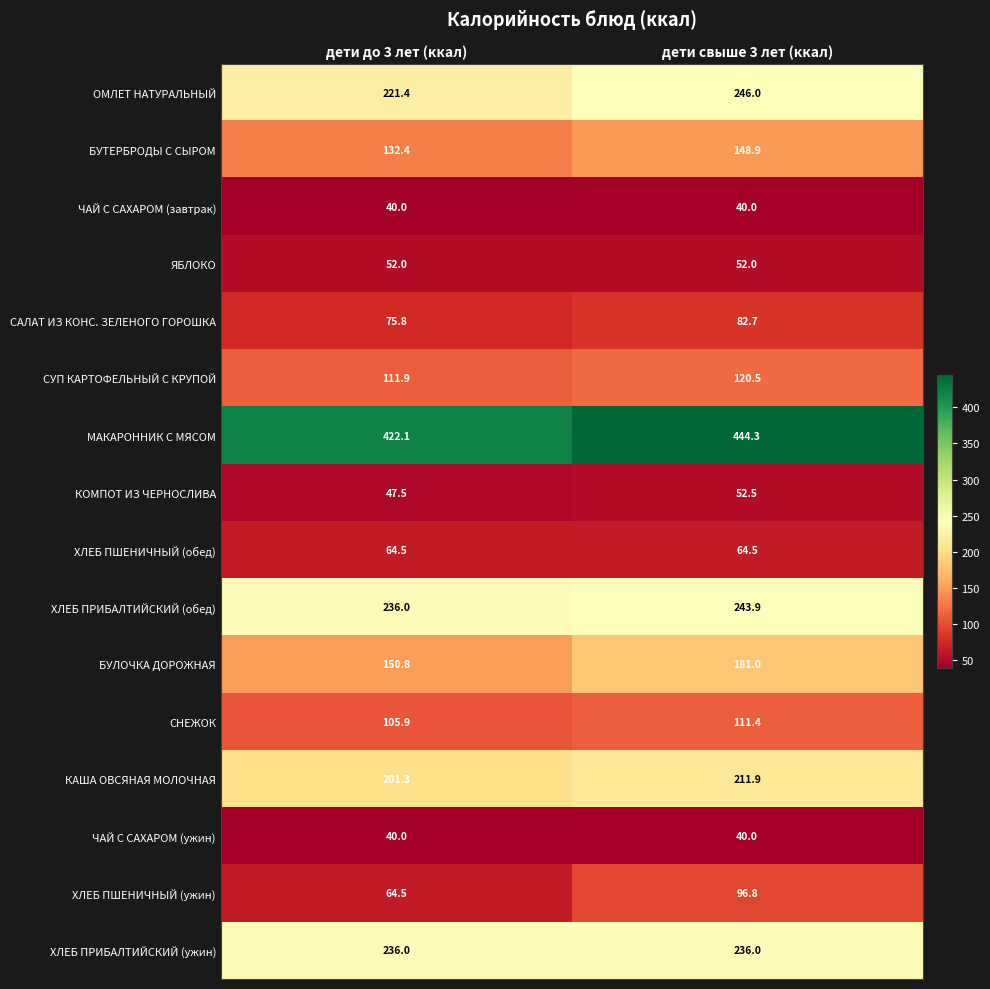

Where is САЛАТ ИЗ КОНС. ЗЕЛЕНОГО ГОРОШКА nearest to the value 79?

дети до 3 лет (ккал)